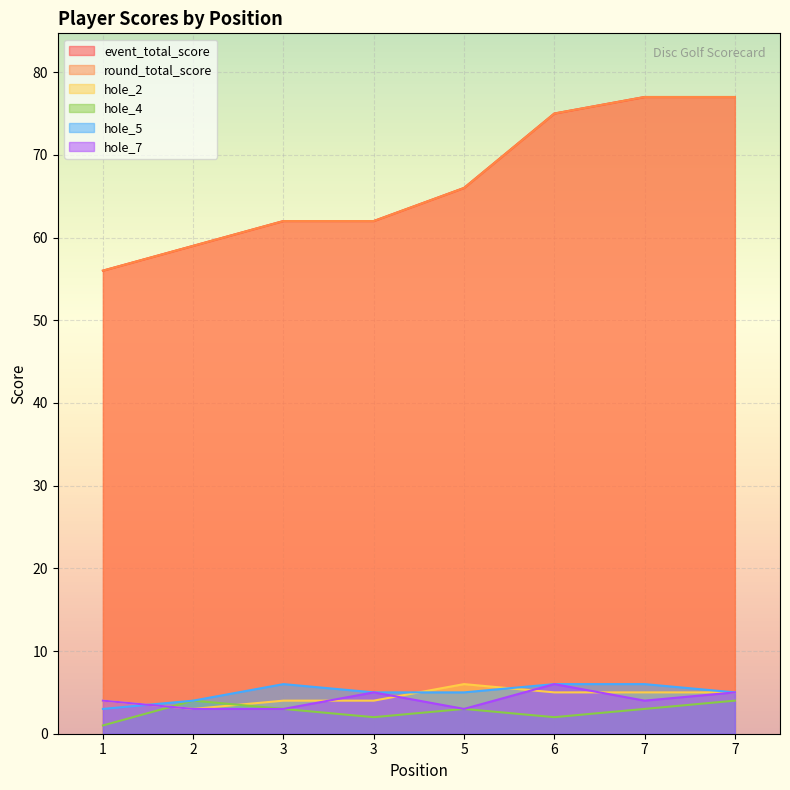

At how many categories does at least one series exceed 9?

8